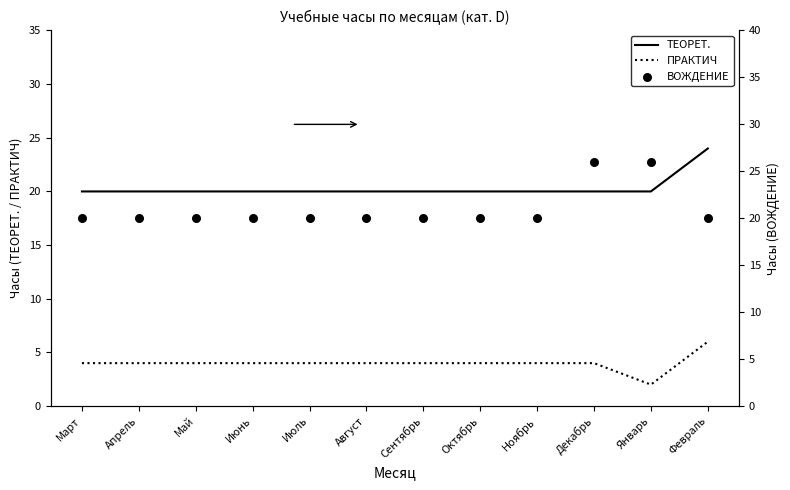

Which series reaches the maximum Y coordinate?

ВОЖДЕНИЕ